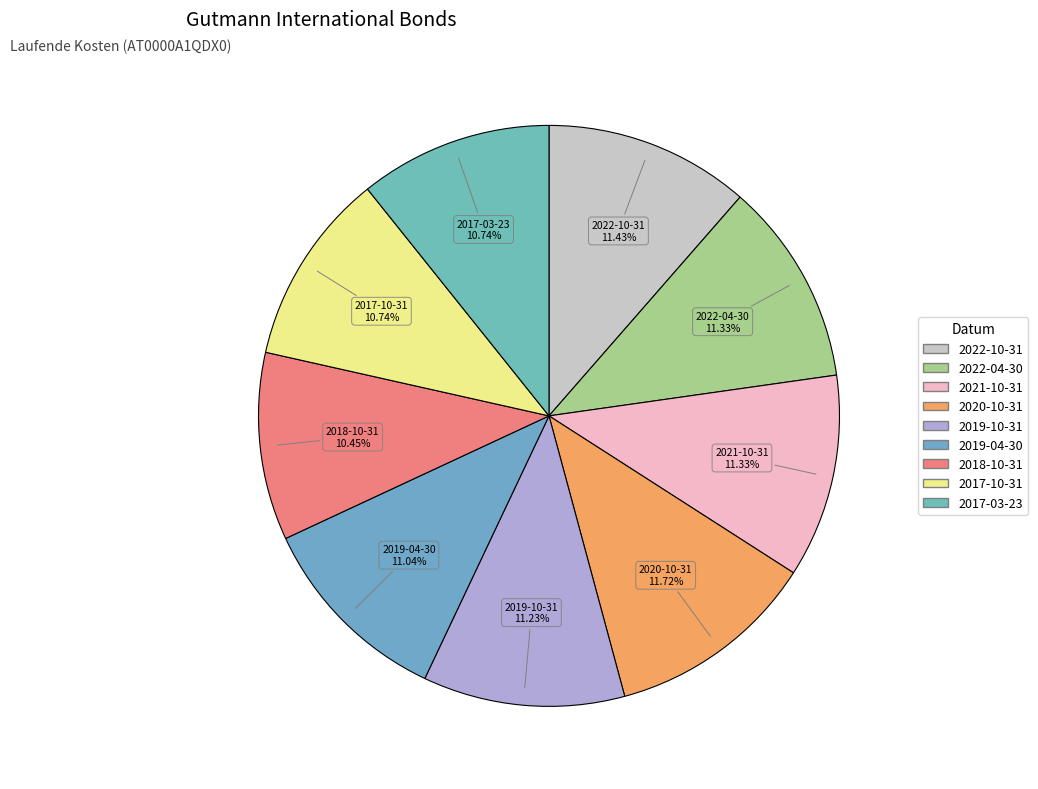

Does 2021-10-31 represent more than half of the total?

No